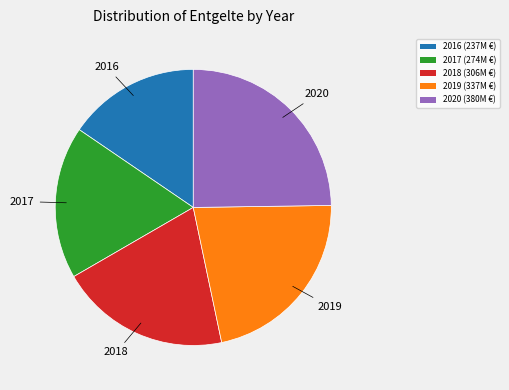

Is there any slice that represents more than half of the pie?

No